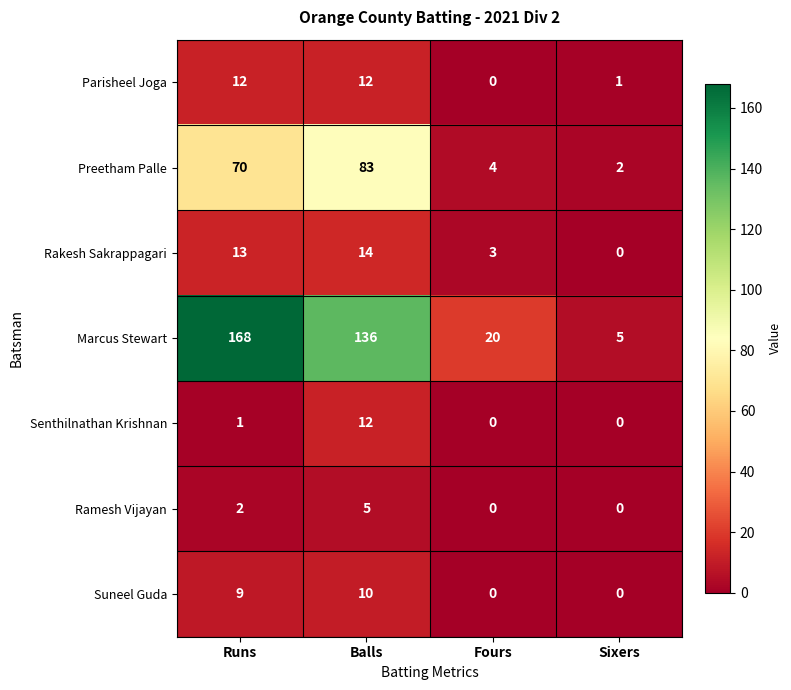

What is the sum of all Preetham Palle values?

159